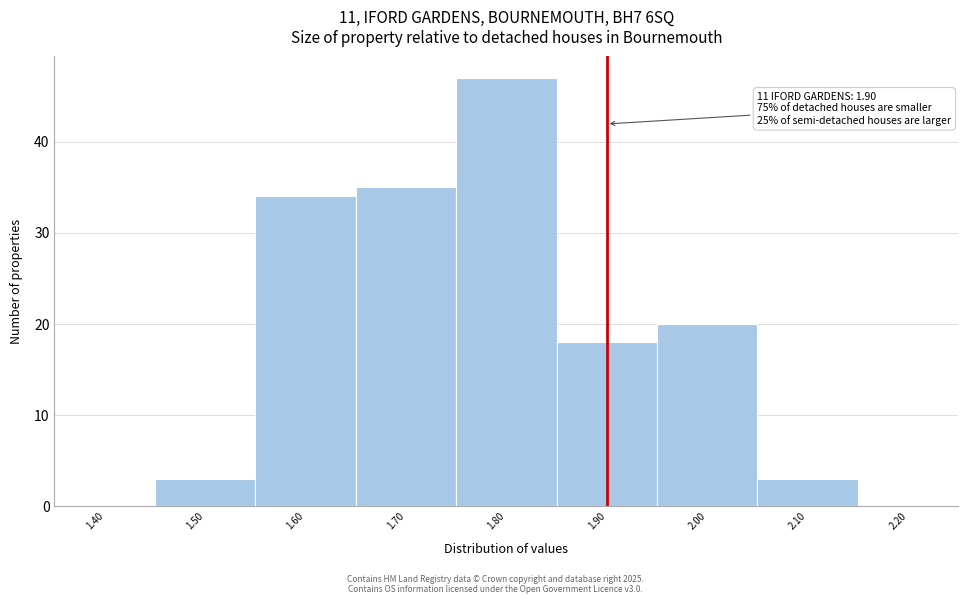

Over which range of the x-axis is the bar tallest?

1.75 to 1.85